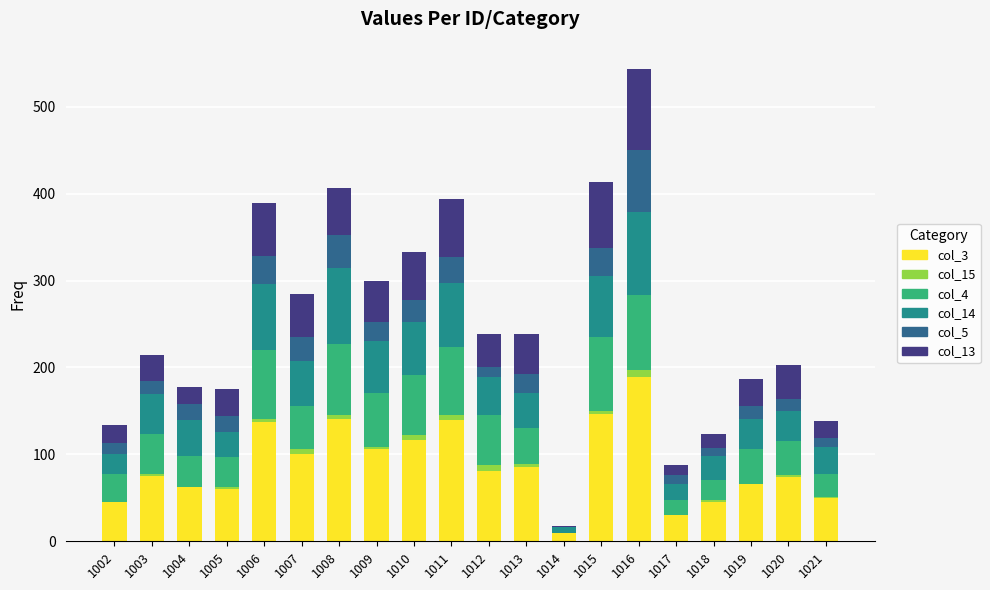

At which category is the sum across all series the highest?

1016